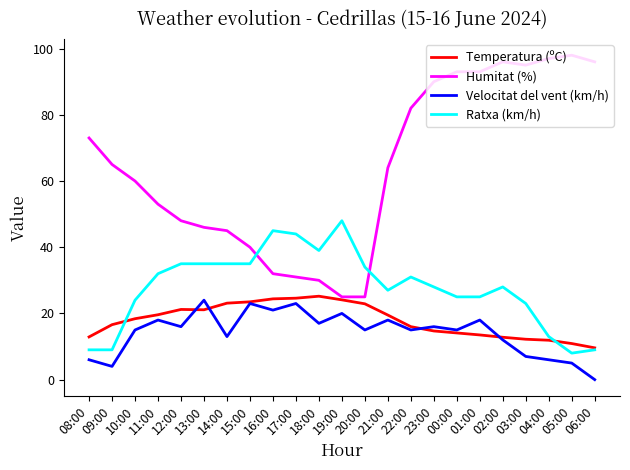

True or false: Velocitat del vent (km/h) and Ratxa (km/h) intersect in this chart.

False